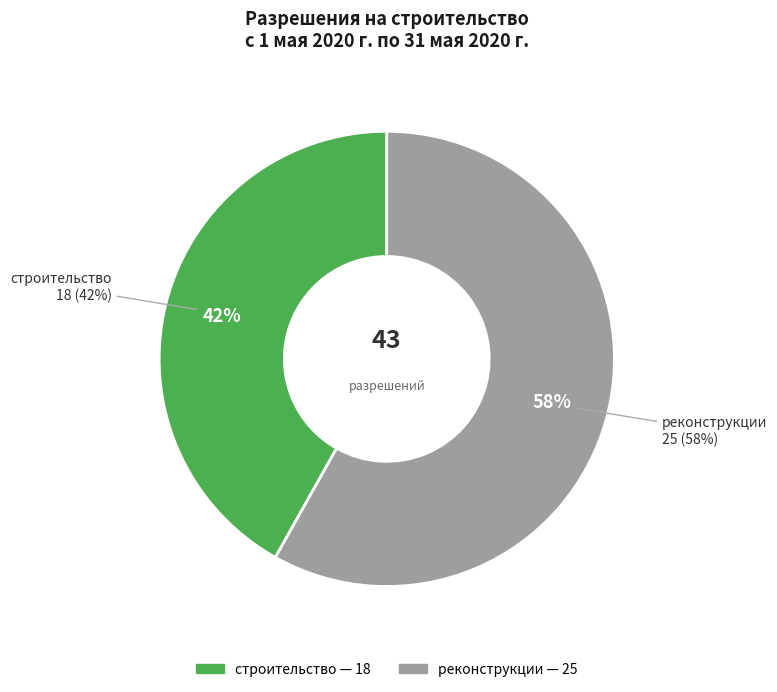

True or false: реконструкции accounts for 58% of the total.

True